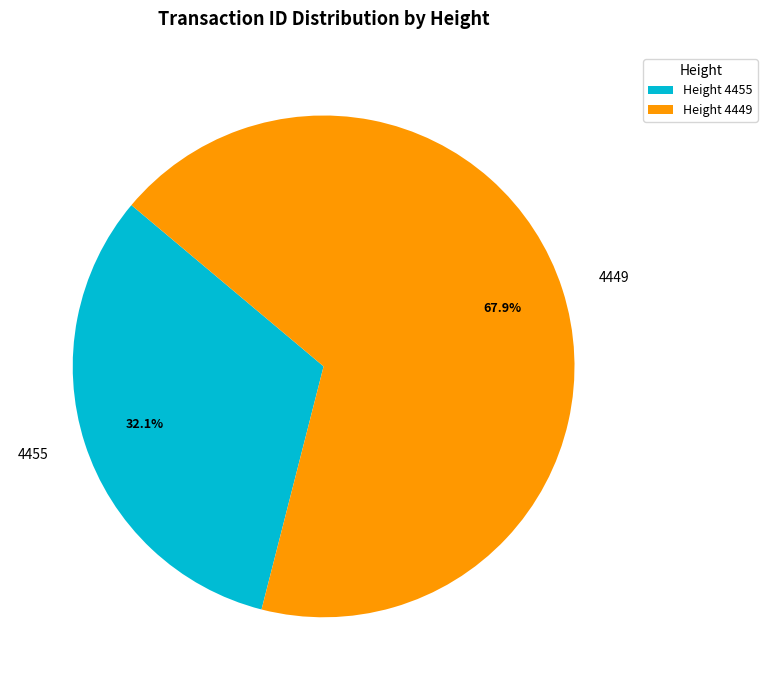

How many segments does this pie chart have?

2